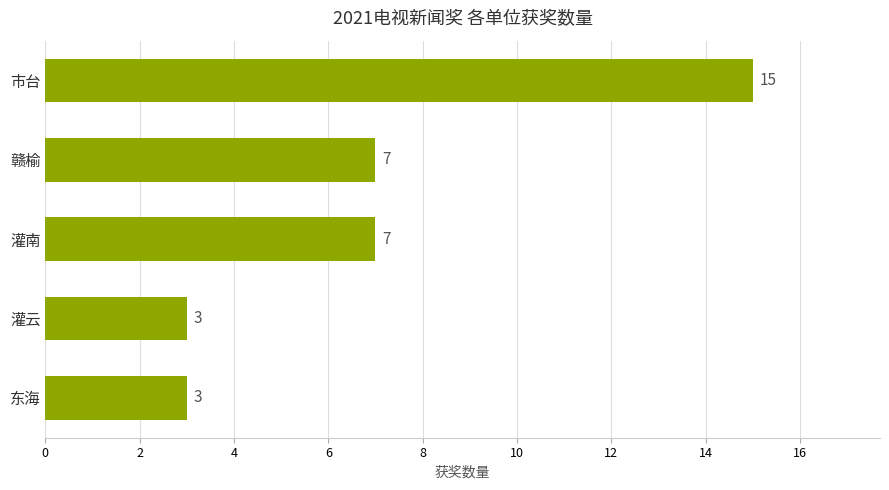

Does the chart contain any negative values?

No